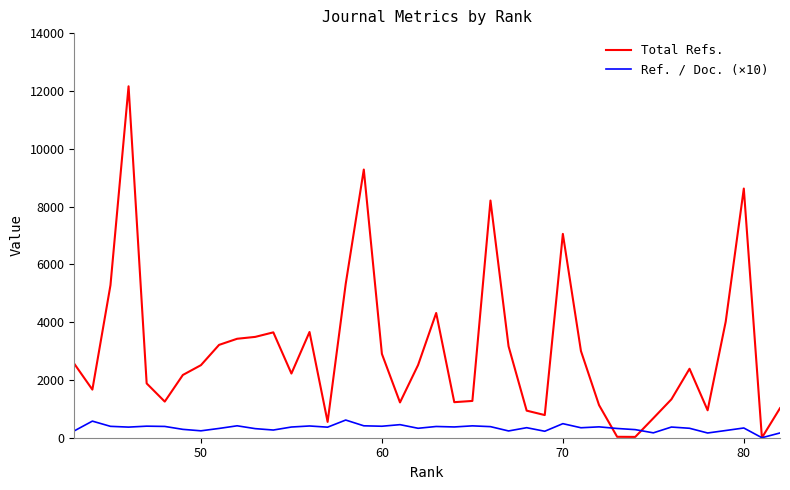

Rank the series at 70 from highest to lowest value.

Total Refs., Ref. / Doc. (×10)